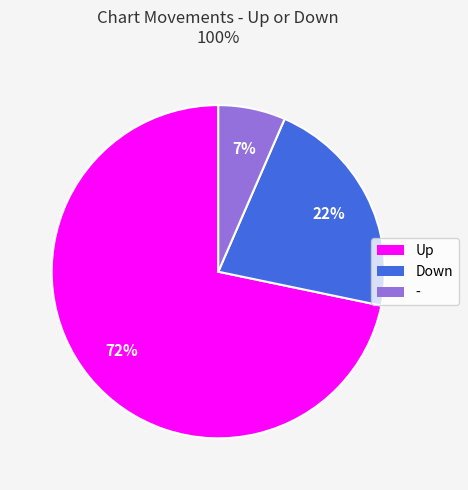

Combined, do - and Up account for over 50%?

Yes